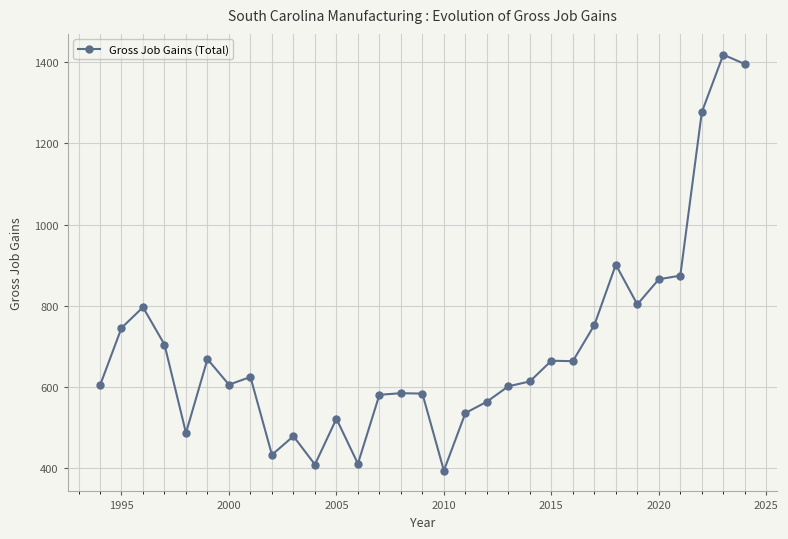

True or false: there are more than 2 points higher than both neighbors.

True